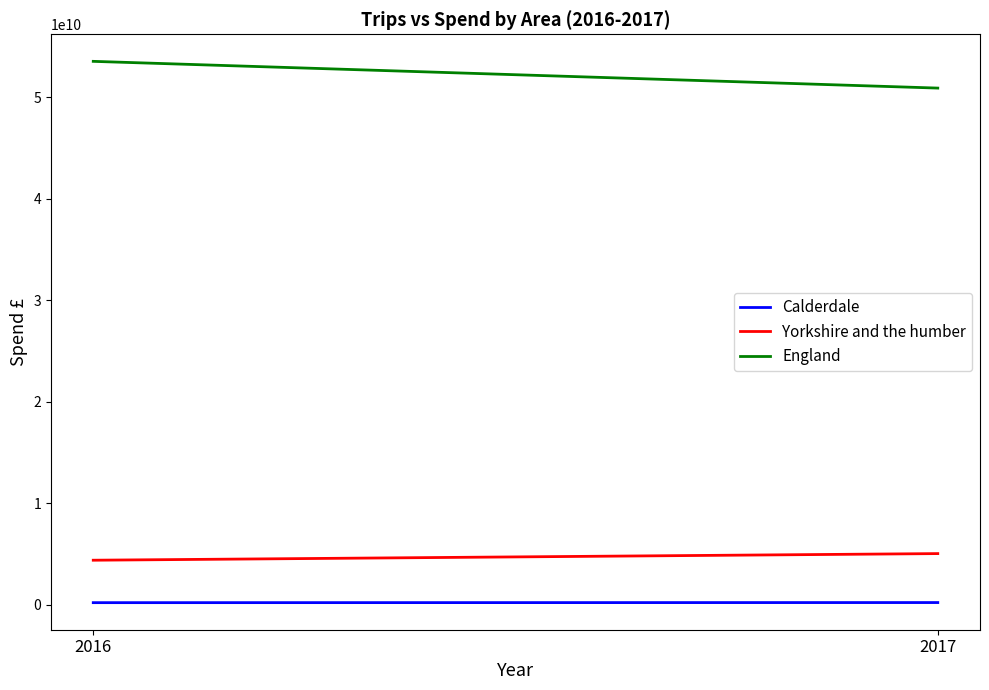

Reading left to right, extract all data points from this chart.

Calderdale: 187699000	197759000
Yorkshire and the humber: 4370000000	5023000000
England: 53534000000	50899000000